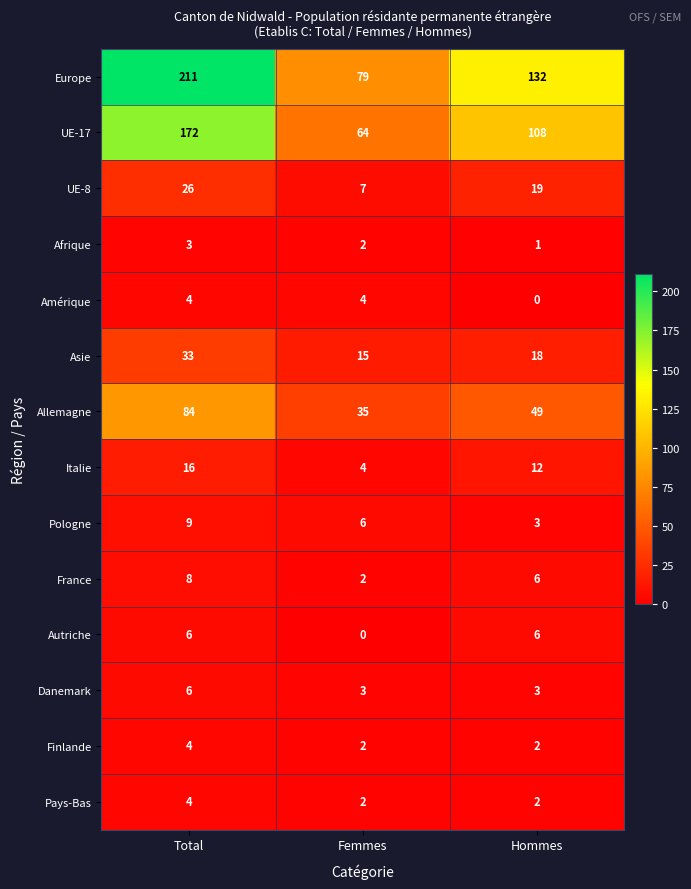

Which series has the largest range (max minus min)?

Europe